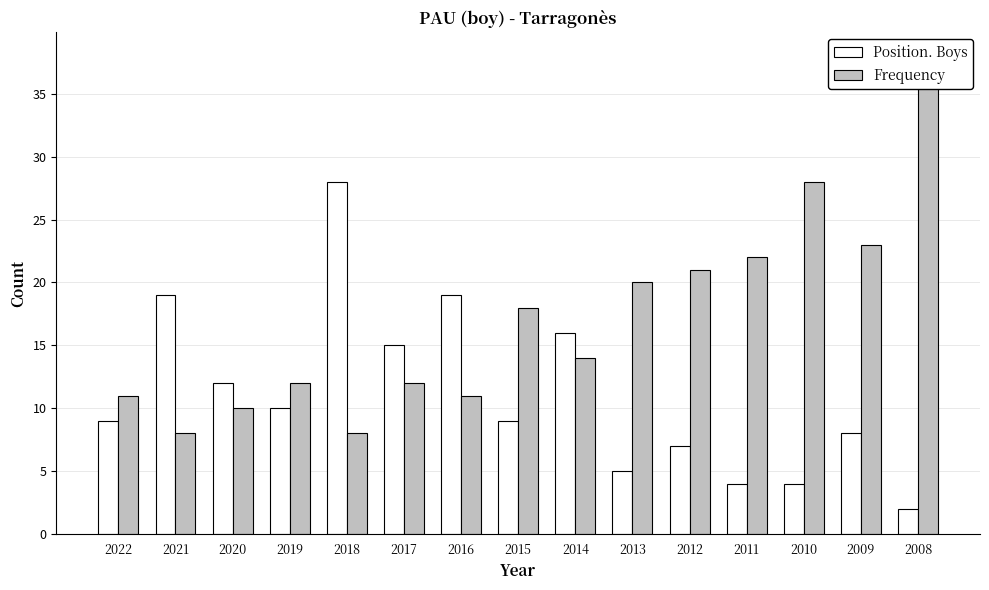

Between 2021 and 2009, which series saw the biggest shift?

Frequency